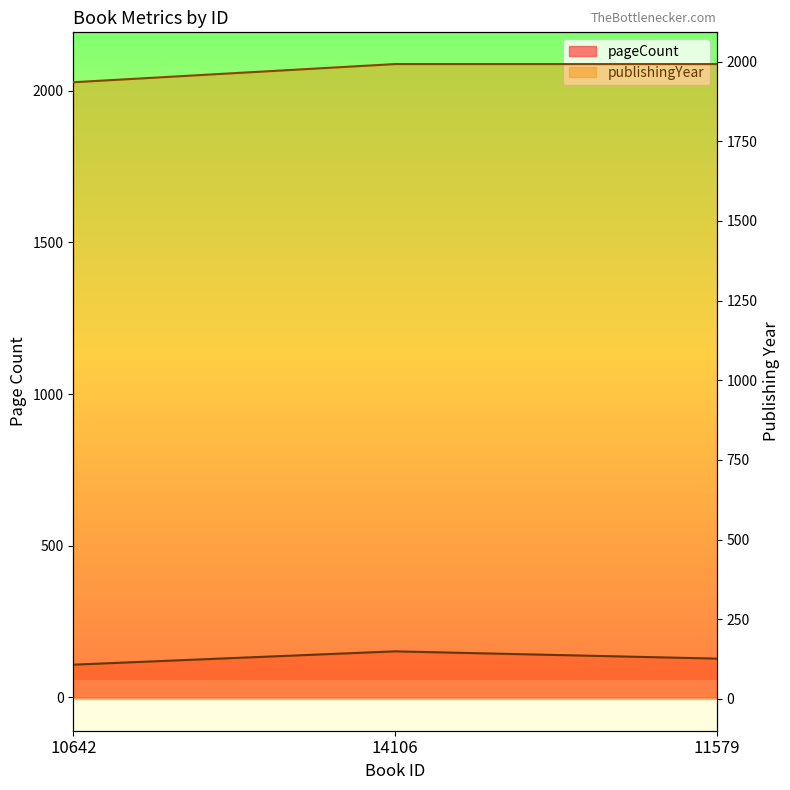

What is the lowest value of the pageCount series?

108